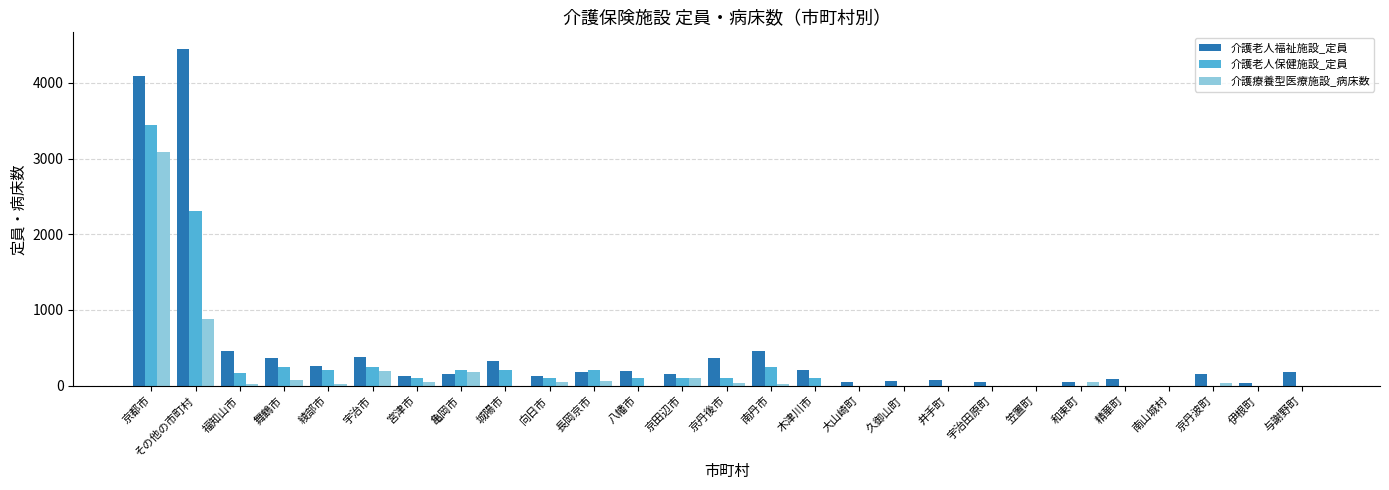

Are the bars grouped side by side (vs. stacked)?

Yes